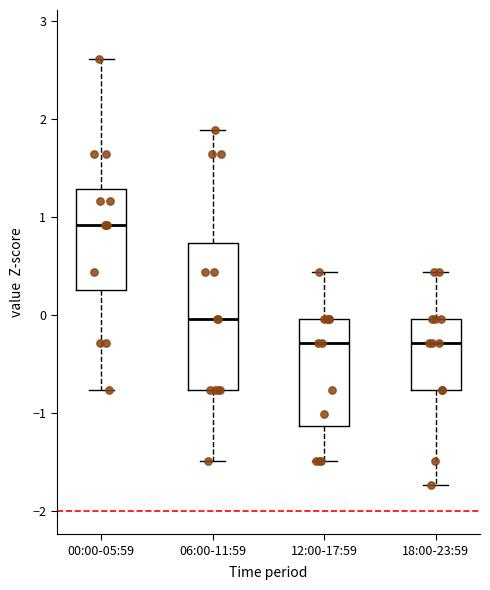

Comparing the boxes themselves (not the whiskers), which one is the tallest?

06:00-11:59